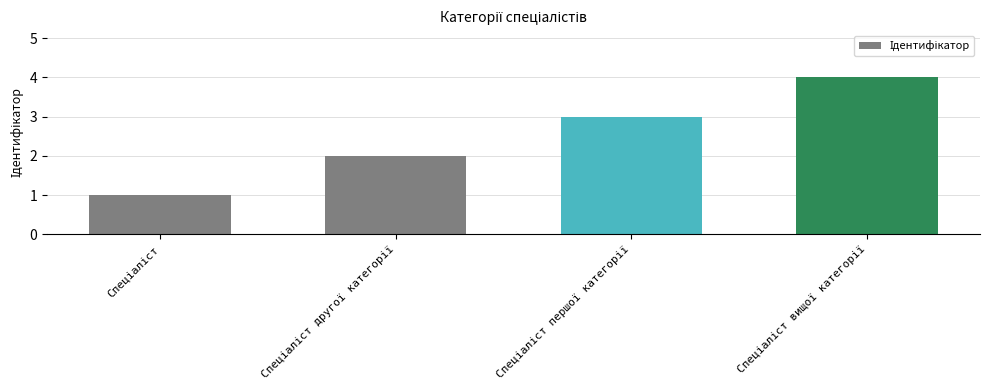

What is the maximum value shown in the chart?

4